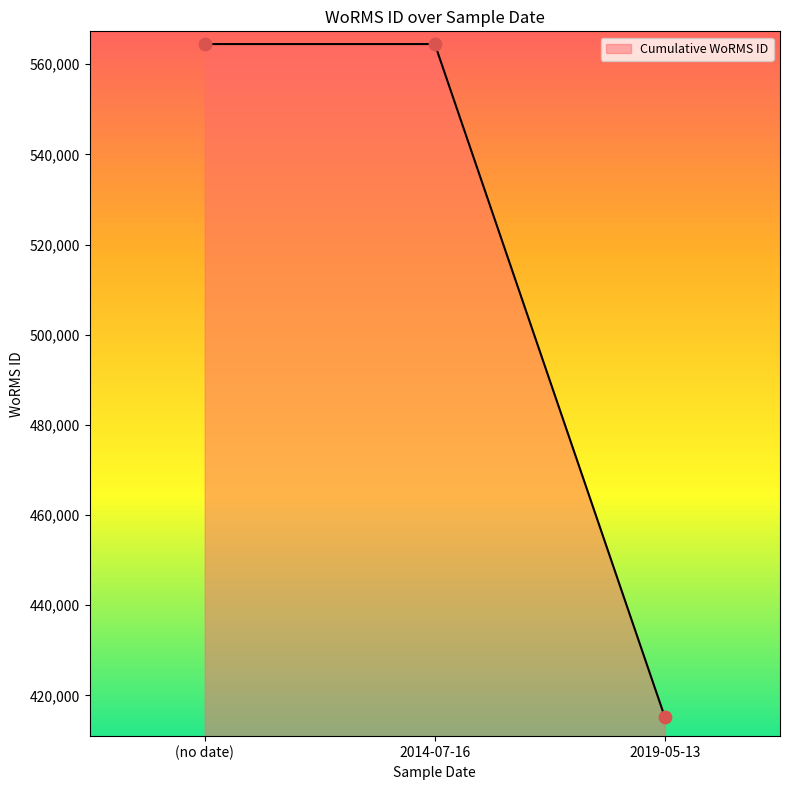

What is the change in value from 2014-07-16 to 2019-05-13?

-149388